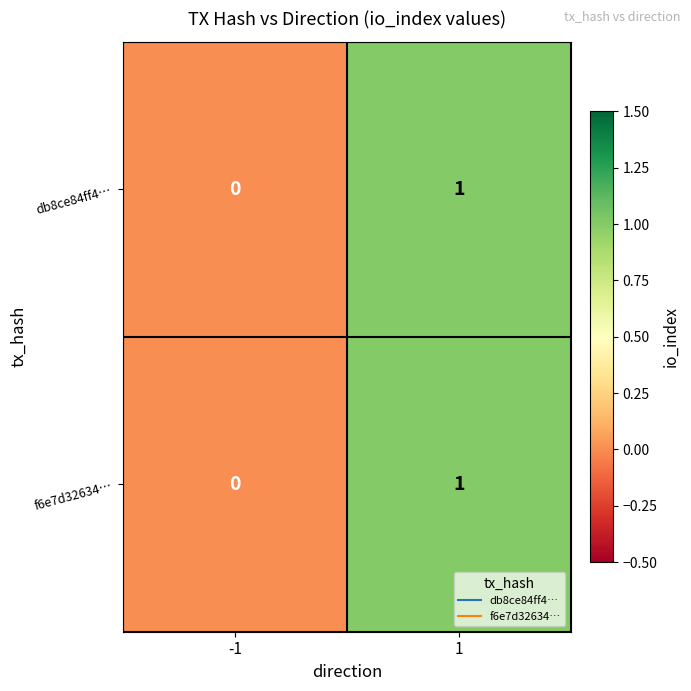

The value of f6e7d32634… at -1 is 0. True or false?

True